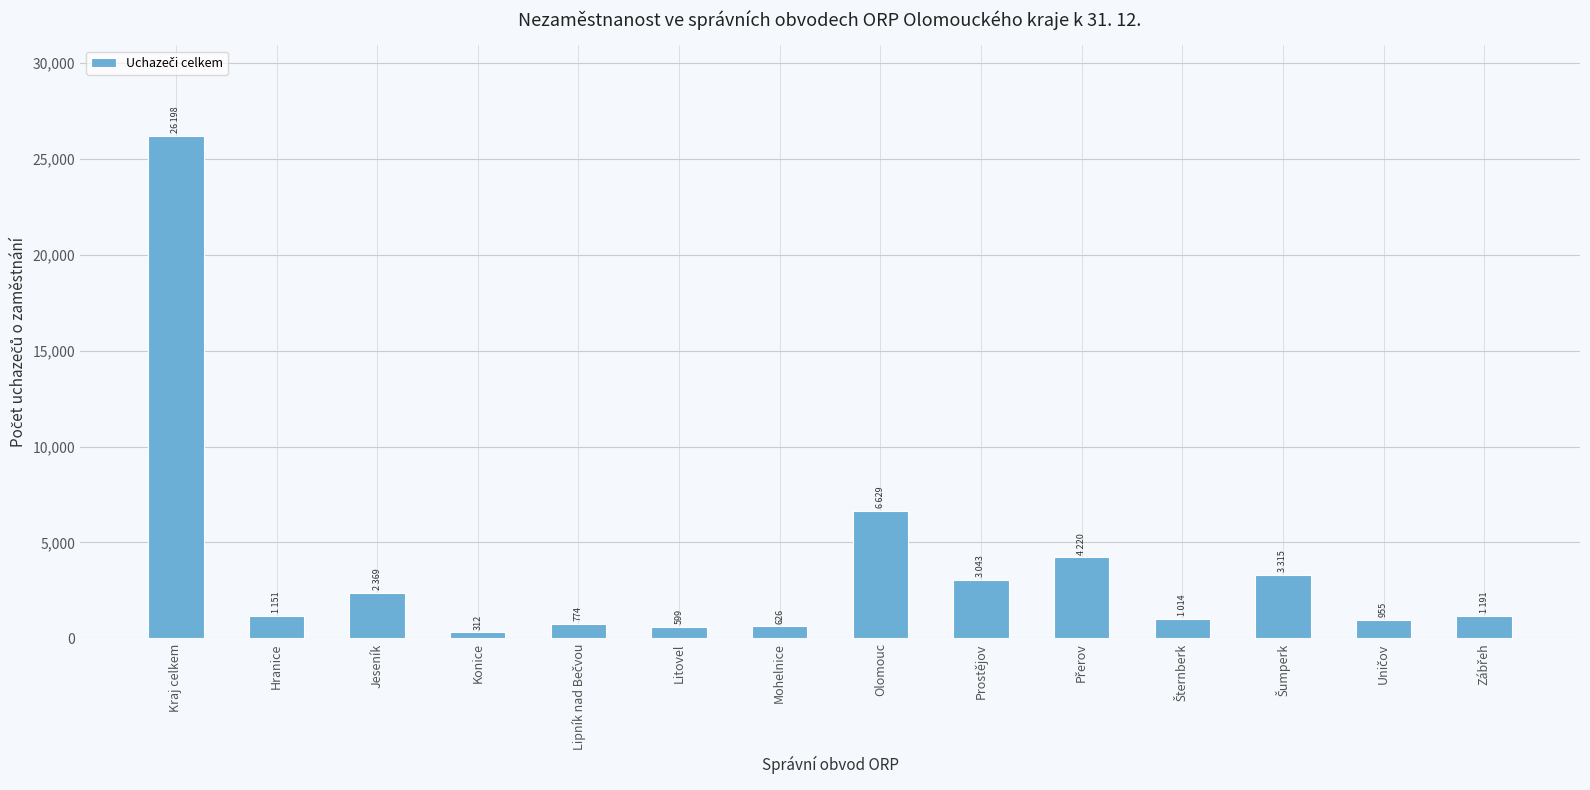

Which category has the highest value across all series?

Kraj celkem